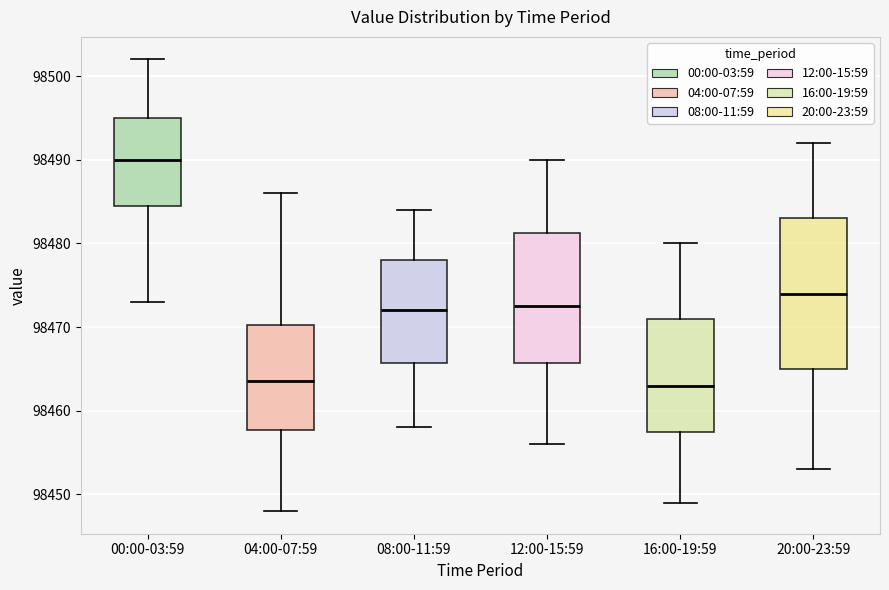

Which box has the highest median line?

00:00-03:59